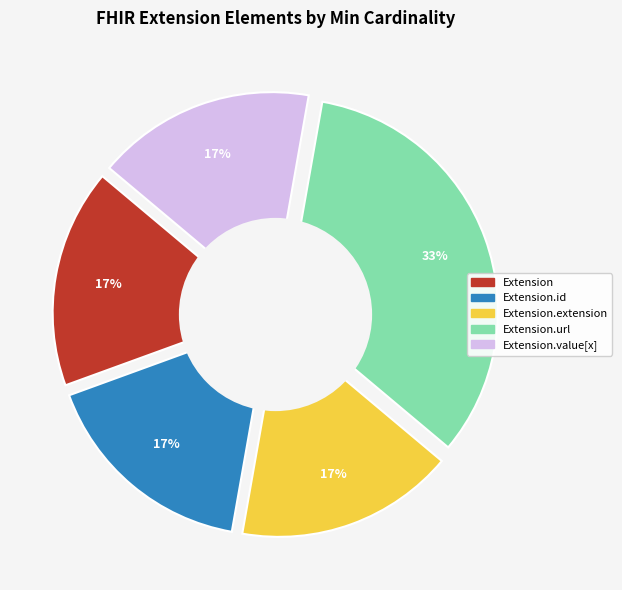

What is the majority slice?

Extension.url